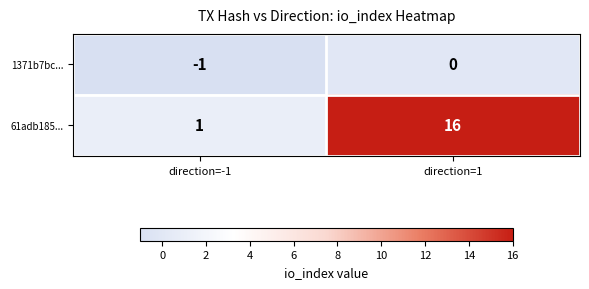

Which series has the largest total across all categories?

61adb185...